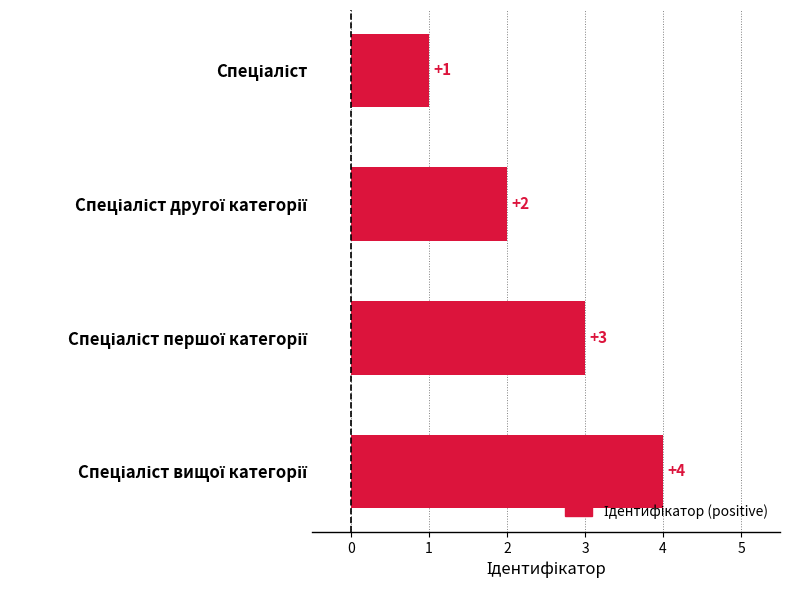

What is the sum of all values?

10